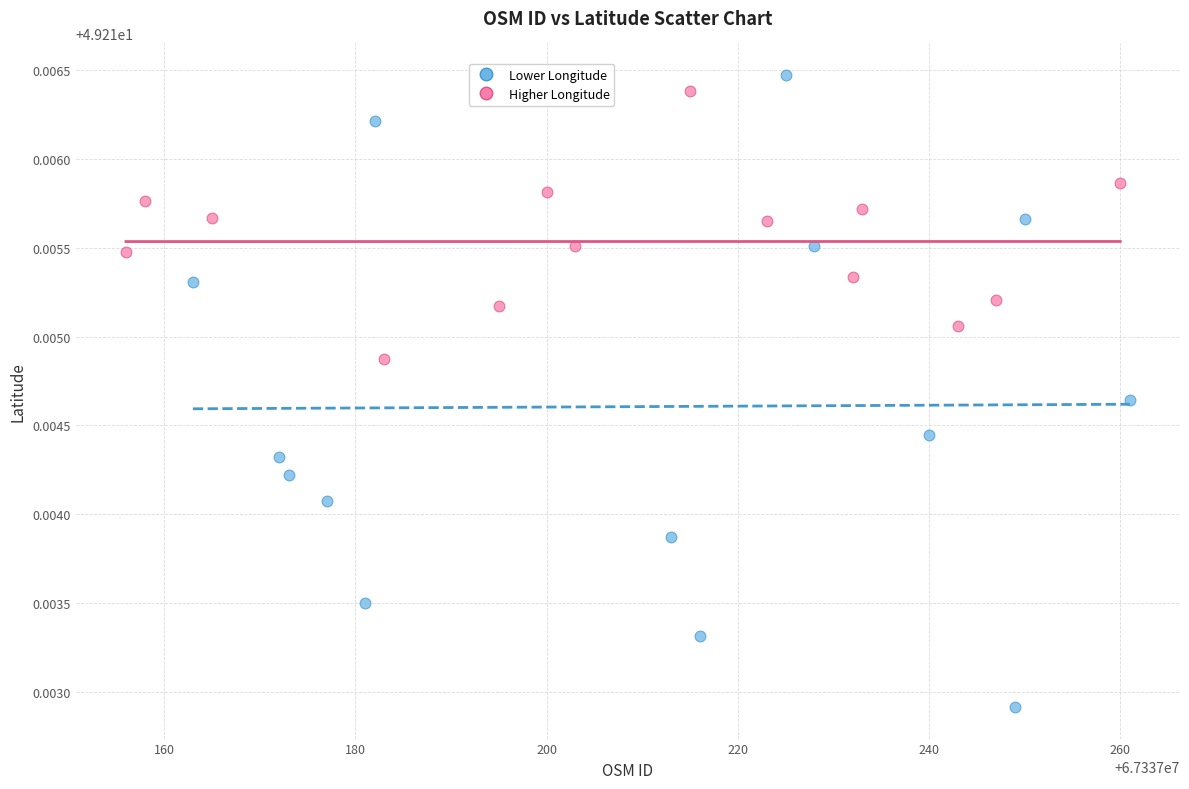

Which series has the widest spread of Y values?

Lower Longitude